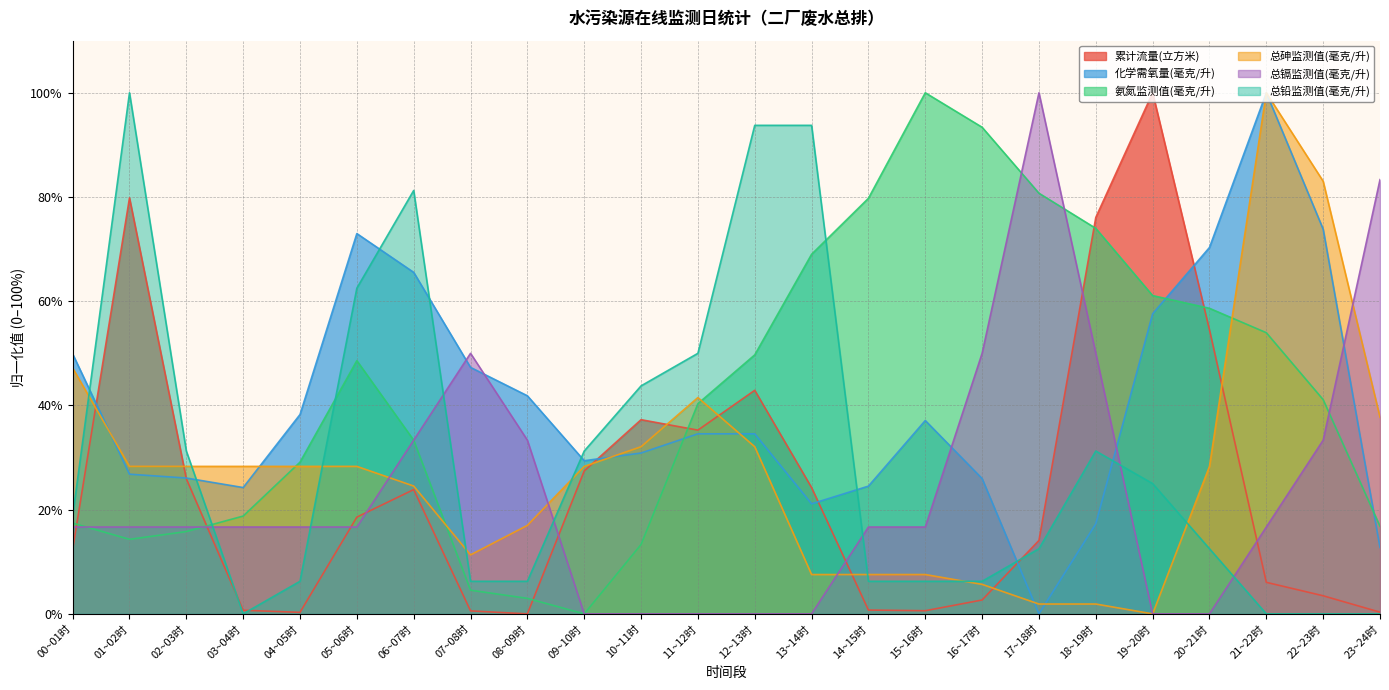

At 17~18时, list the series in order from largest to smallest.

总镉监测值(毫克/升), 氨氮监测值(毫克/升), 累计流量(立方米), 总铅监测值(毫克/升), 总砷监测值(毫克/升), 化学需氧量(毫克/升)